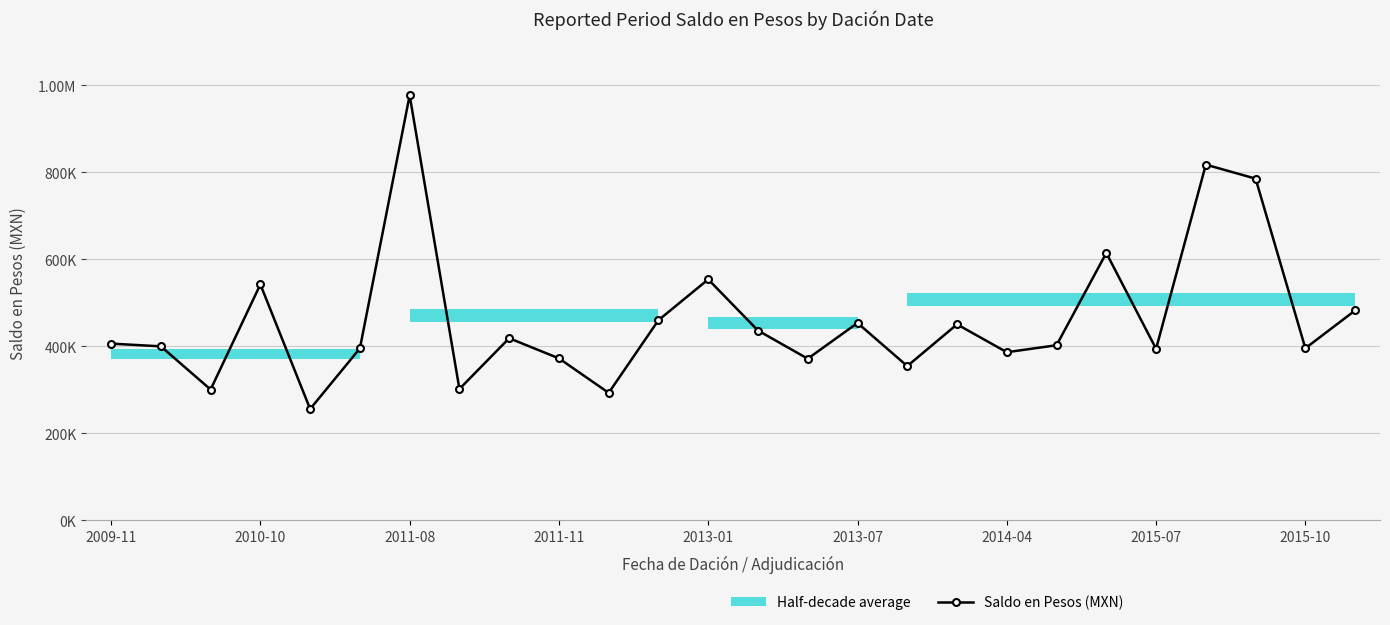

The chart shows a value of 219556.2 at 2014-04. True or false?

False